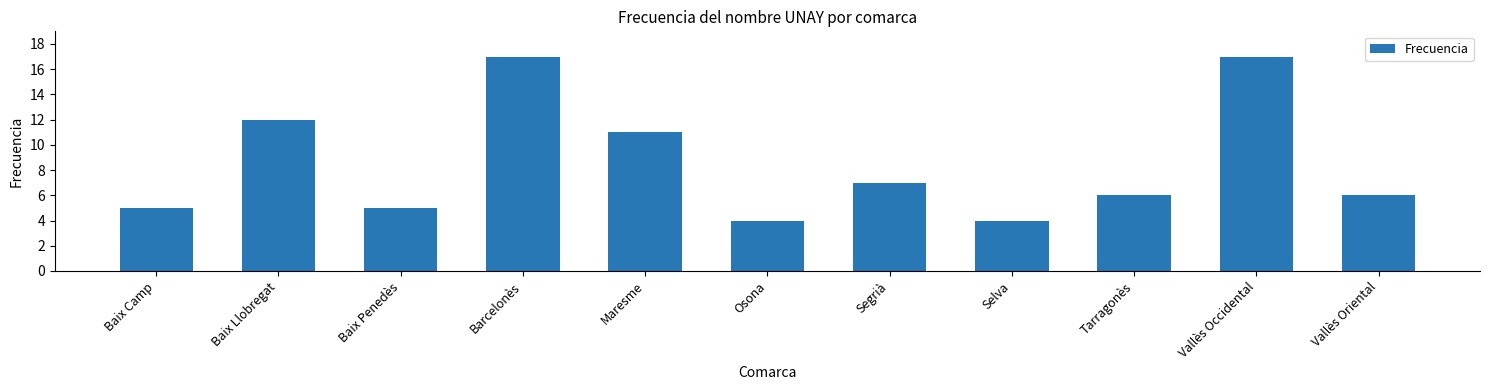

What is the smallest value displayed?

4